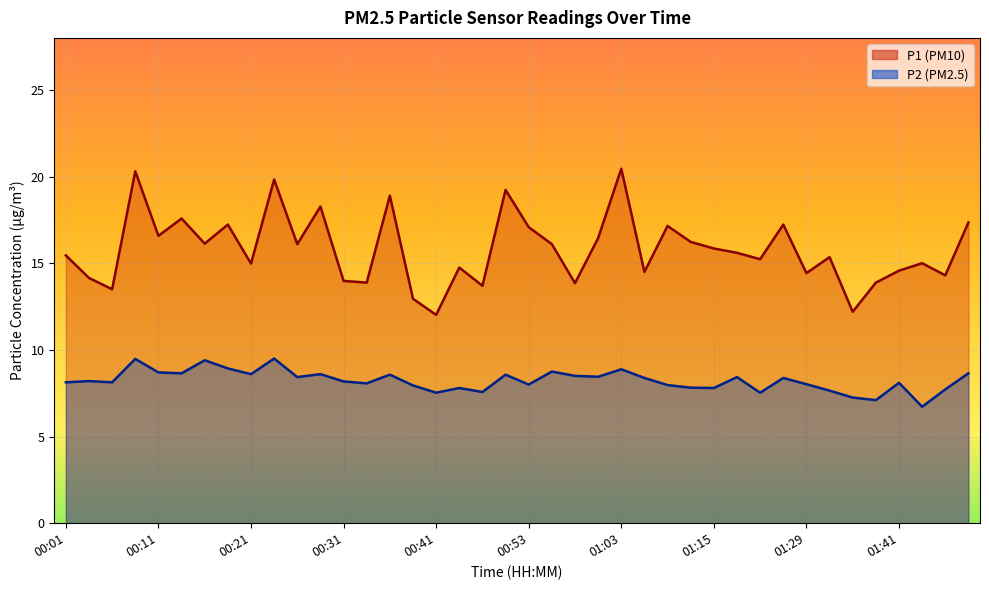

How many data points in P1 are above 15?

23